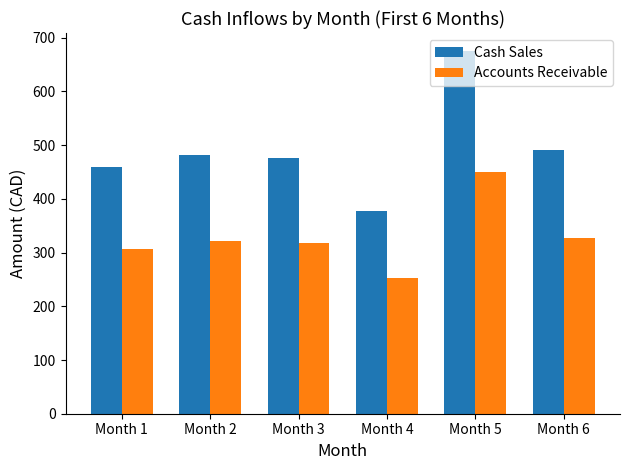

How many distinct data groups are displayed?

2